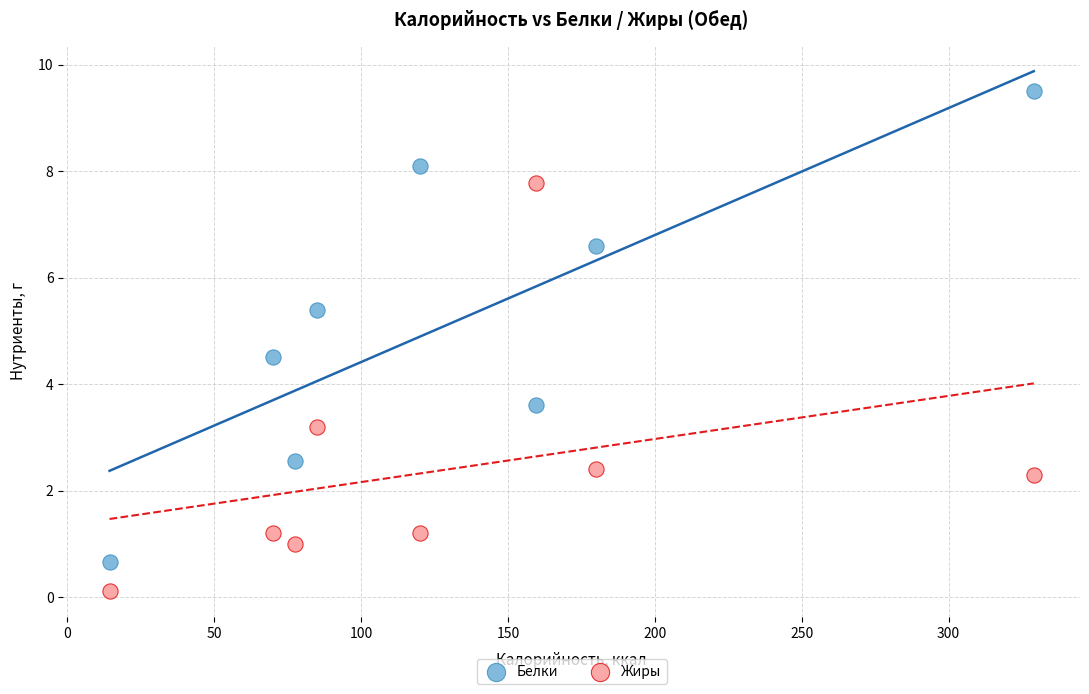

Across all data points, what is the range of X values (max minus min)?

314.6